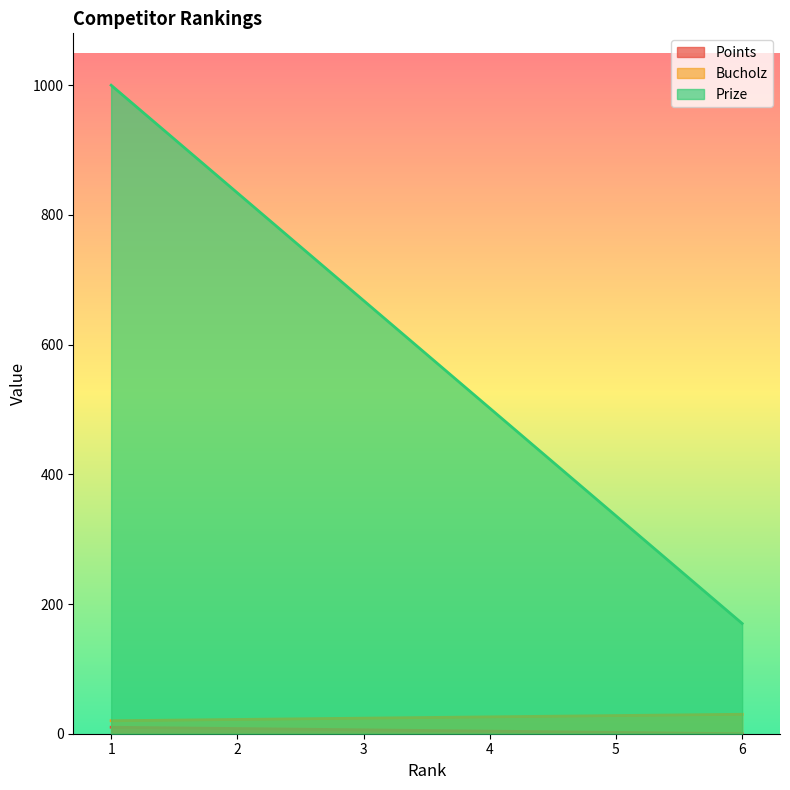

True or false: Bucholz and Prize cross at least once.

False